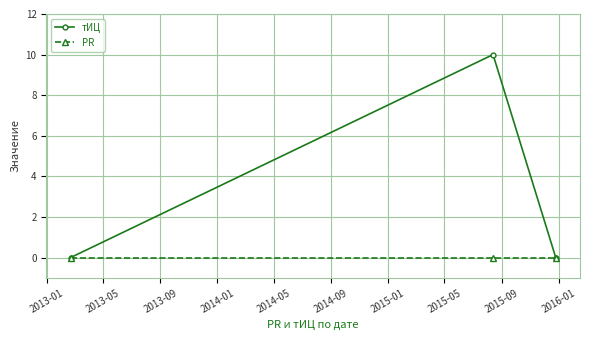

At how many categories does at least one series exceed 1?

1